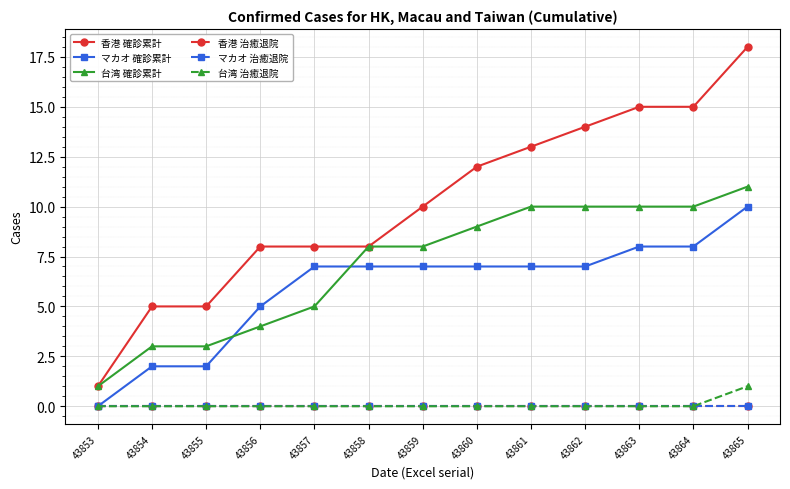

Is this an area chart (filled region under the line)?

No